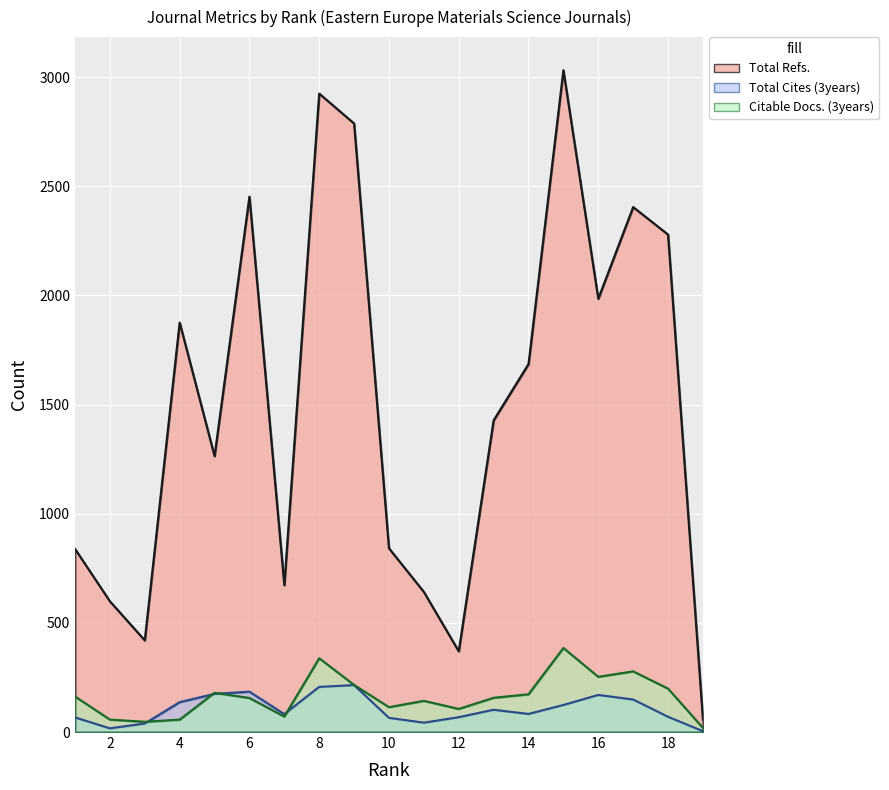

The value of Total Refs. at 2 is 314. True or false?

False